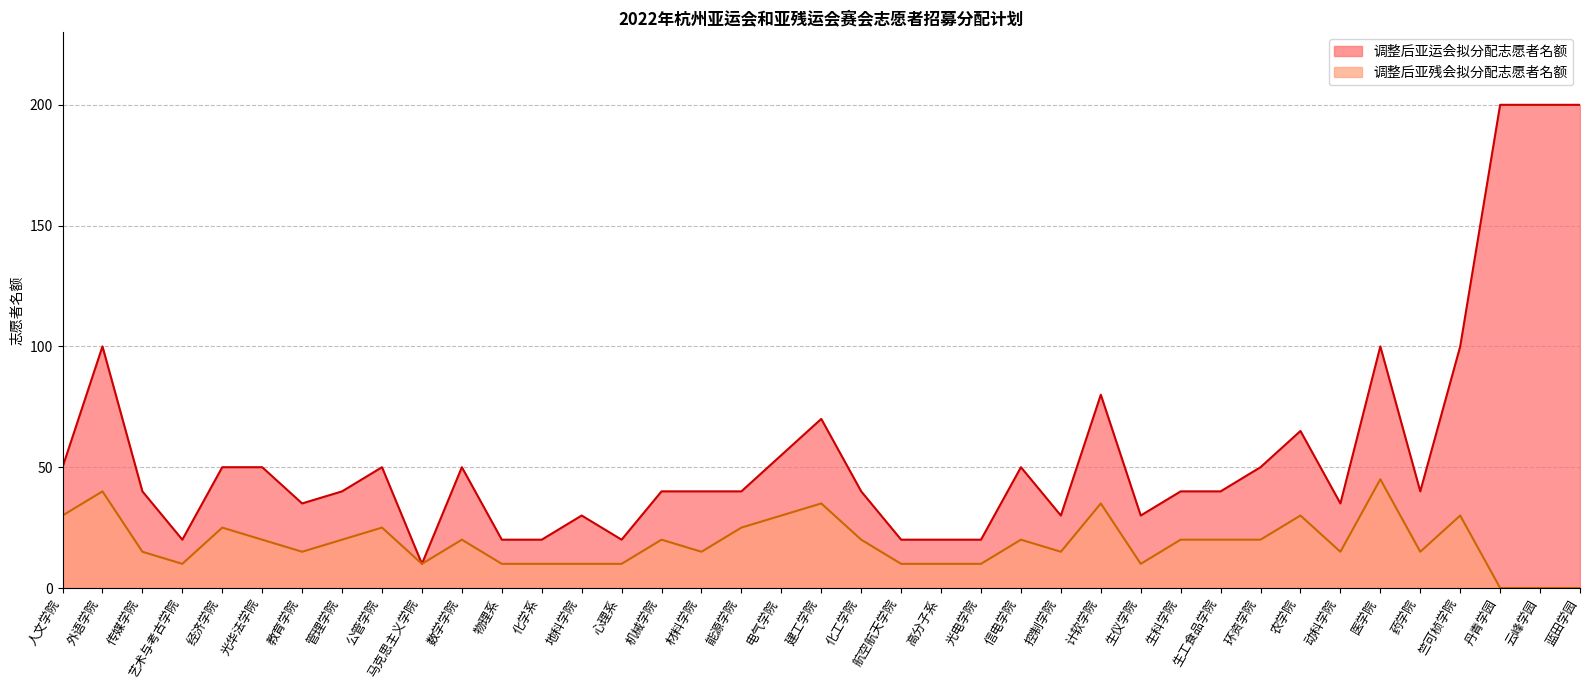

Reading left to right, extract all data points from this chart.

调整后亚运会拟分配志愿者名额: 人文学院=50	外语学院=100	传媒学院=40	艺术与考古学院=20	经济学院=50	光华法学院=50	教育学院=35	管理学院=40	公管学院=50	马克思主义学院=10	数学学院=50	物理系=20	化学系=20	地科学院=30	心理系=20	机械学院=40	材料学院=40	能源学院=40	电气学院=55	建工学院=70	化工学院=40	航空航天学院=20	高分子系=20	光电学院=20	信电学院=50	控制学院=30	计软学院=80	生仪学院=30	生科学院=40	生工食品学院=40	环资学院=50	农学院=65	动科学院=35	医学院=100	药学院=40	竺可桢学院=100	丹青学园=200	云峰学园=200	蓝田学园=200
调整后亚残会拟分配志愿者名额: 人文学院=30	外语学院=40	传媒学院=15	艺术与考古学院=10	经济学院=25	光华法学院=20	教育学院=15	管理学院=20	公管学院=25	马克思主义学院=10	数学学院=20	物理系=10	化学系=10	地科学院=10	心理系=10	机械学院=20	材料学院=15	能源学院=25	电气学院=30	建工学院=35	化工学院=20	航空航天学院=10	高分子系=10	光电学院=10	信电学院=20	控制学院=15	计软学院=35	生仪学院=10	生科学院=20	生工食品学院=20	环资学院=20	农学院=30	动科学院=15	医学院=45	药学院=15	竺可桢学院=30	丹青学园=0	云峰学园=0	蓝田学园=0